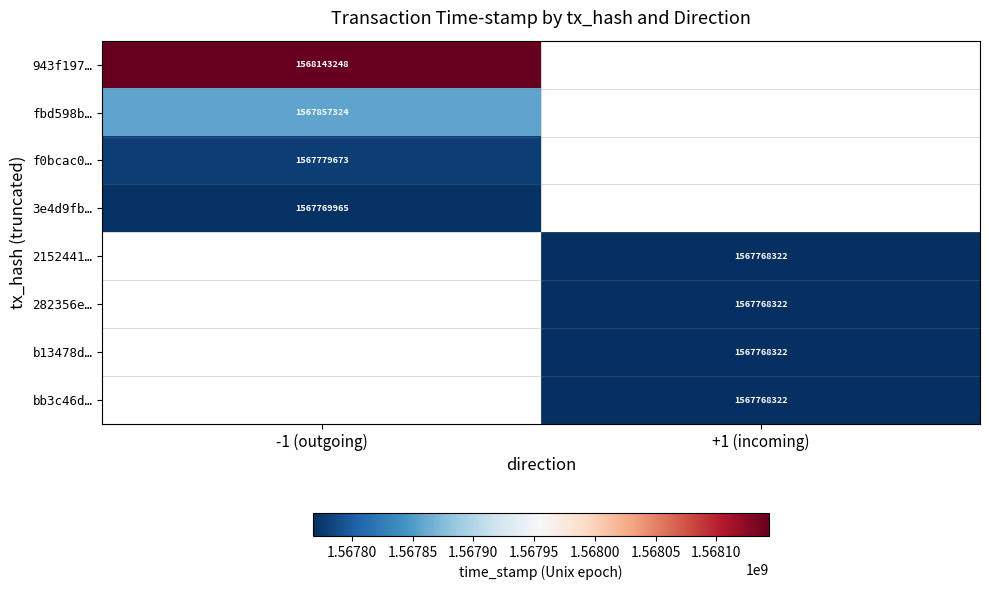

The f0bcac0… series shows 2233706221 at -1 (outgoing). True or false?

False